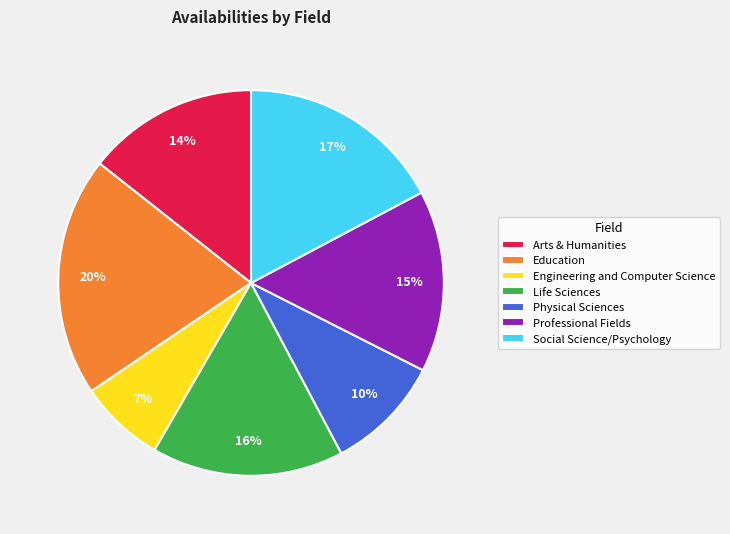

Is the sum of Education and Engineering and Computer Science greater than half?

No